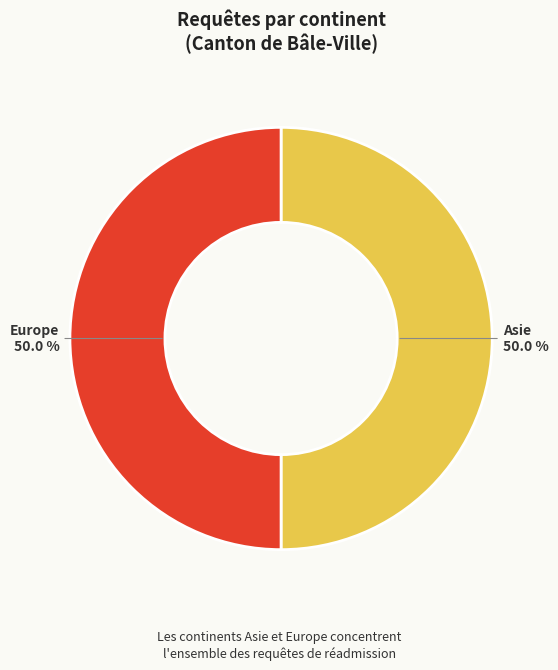

Combined, do Asie and Europe account for over 50%?

Yes